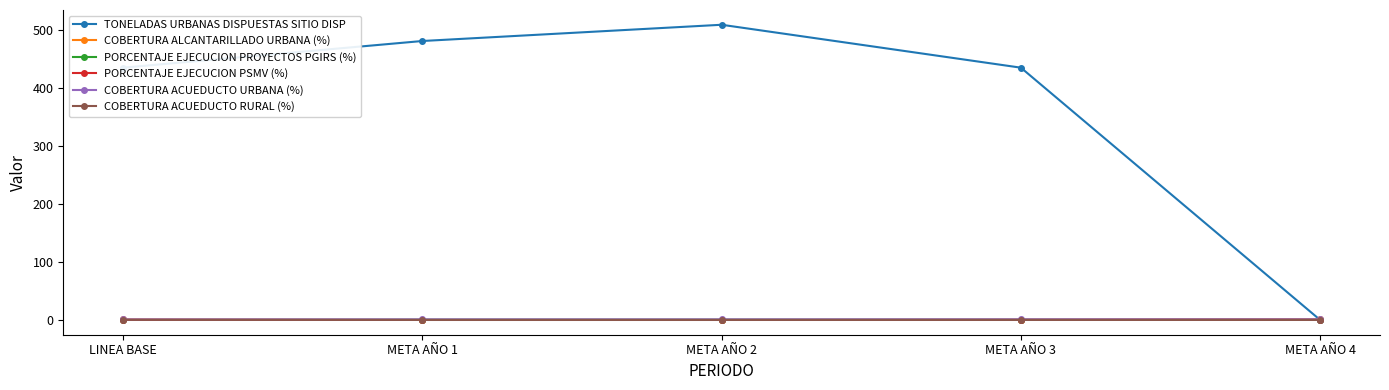

What is the difference between the second highest and second lowest values in the PORCENTAJE EJECUCION PSMV (%) series?

0.4